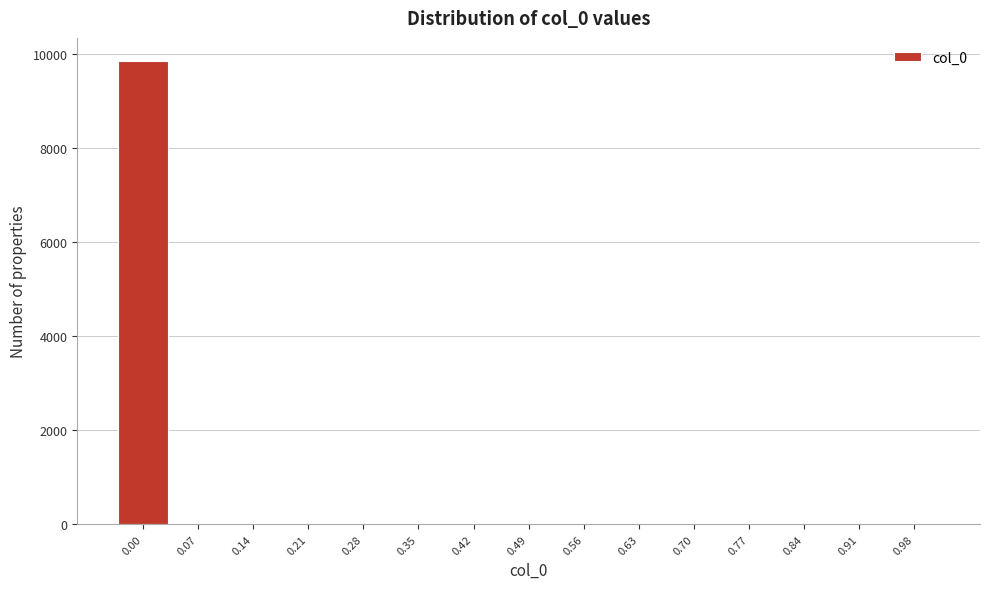

What is the sum of all values?

10000